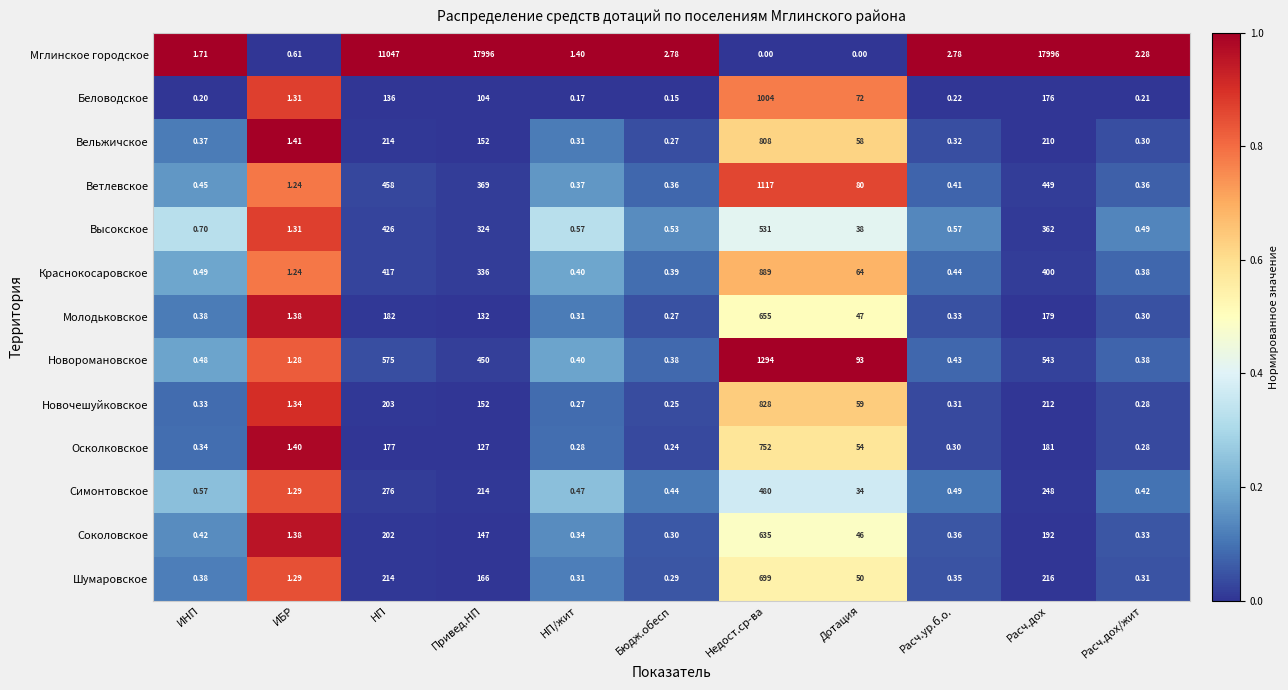

Which series has the widest spread of values?

Мглинское городское